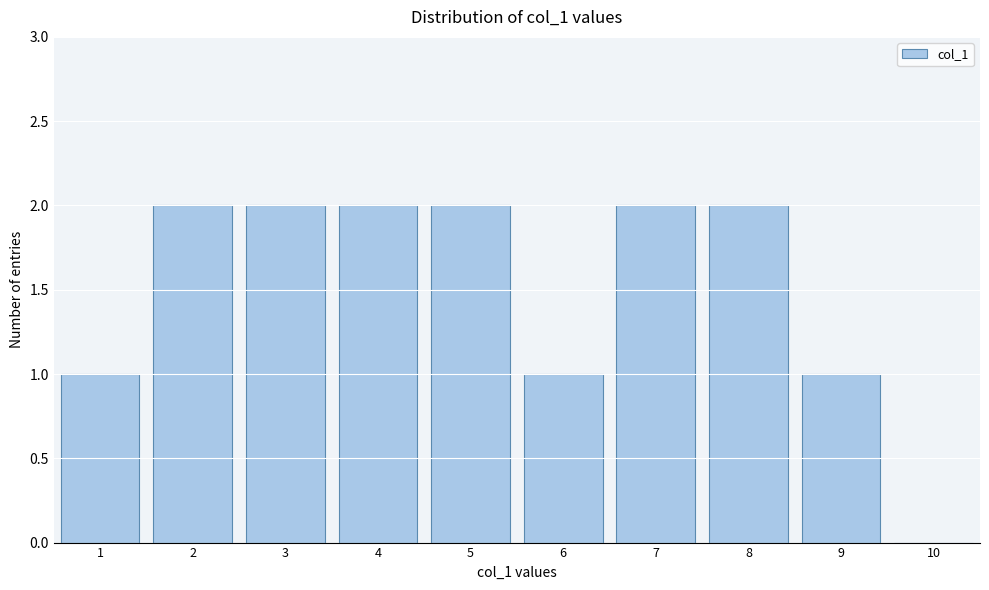

What is the height of the bar covering 4.5 to 5.5 on the x-axis? The values are not printed on the chart, so give them approximately, as read against the axis.

2